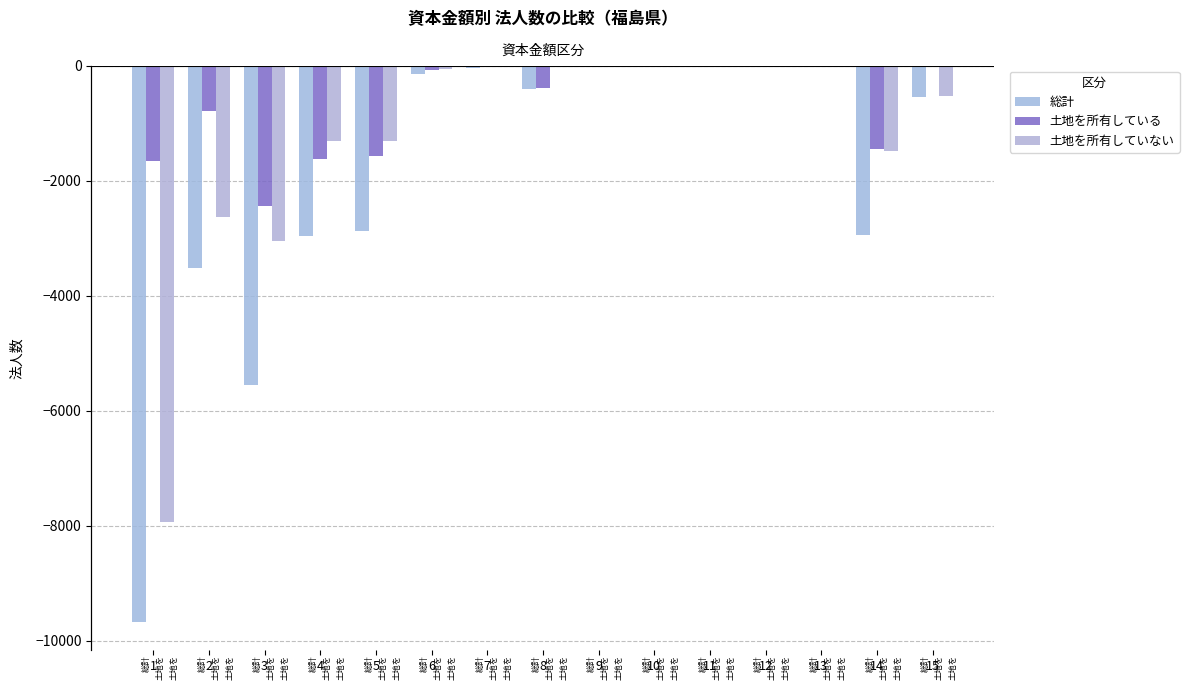

What is the lowest value of the 土地を所有している series?

-2433